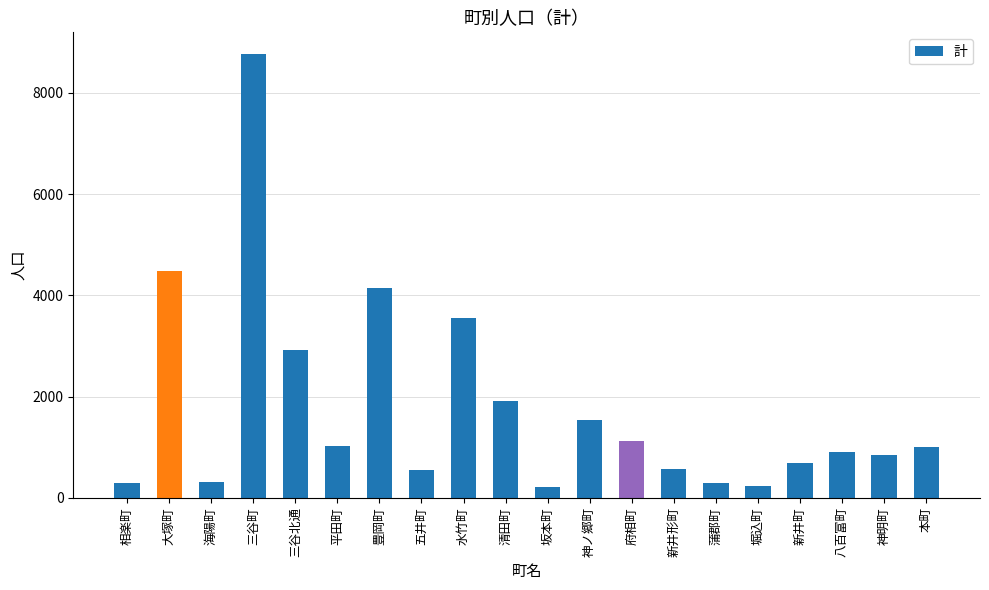

What is the change in value from 大塚町 to 府相町?

-3347